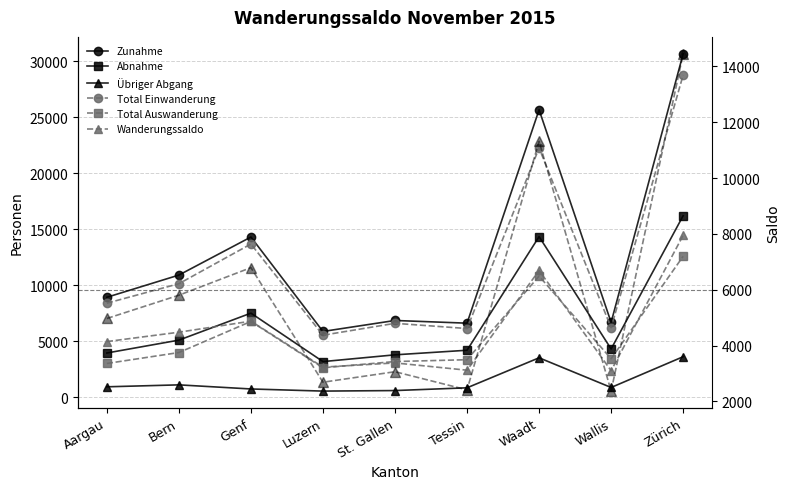

Which series changed the most between Wallis and Zürich?

Zunahme